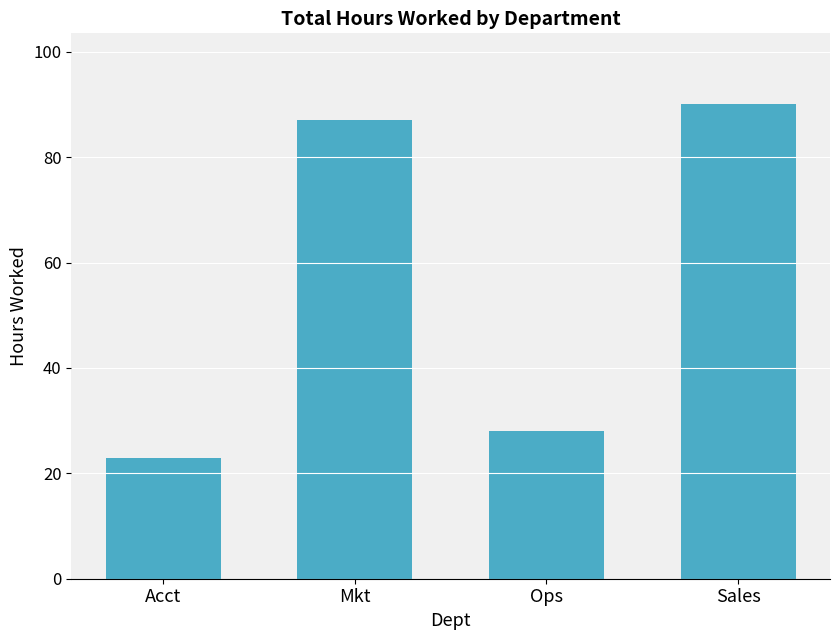

Count the number of categories in the chart.

4